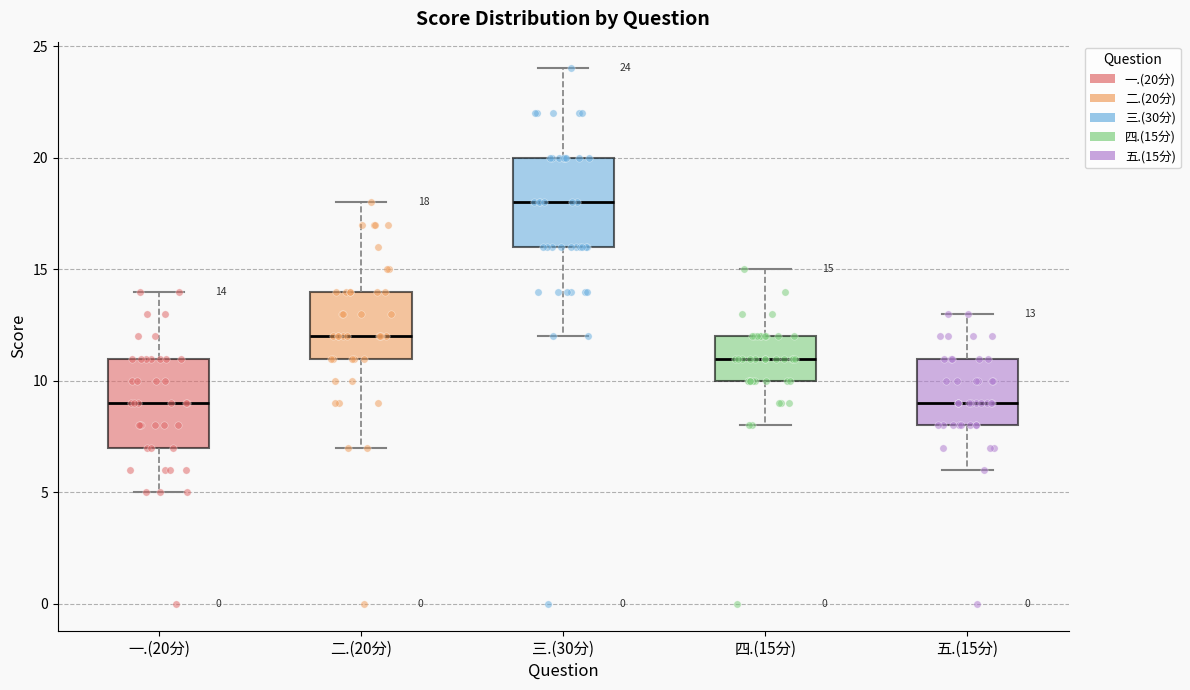

Which box has the highest median line?

三.(30分)